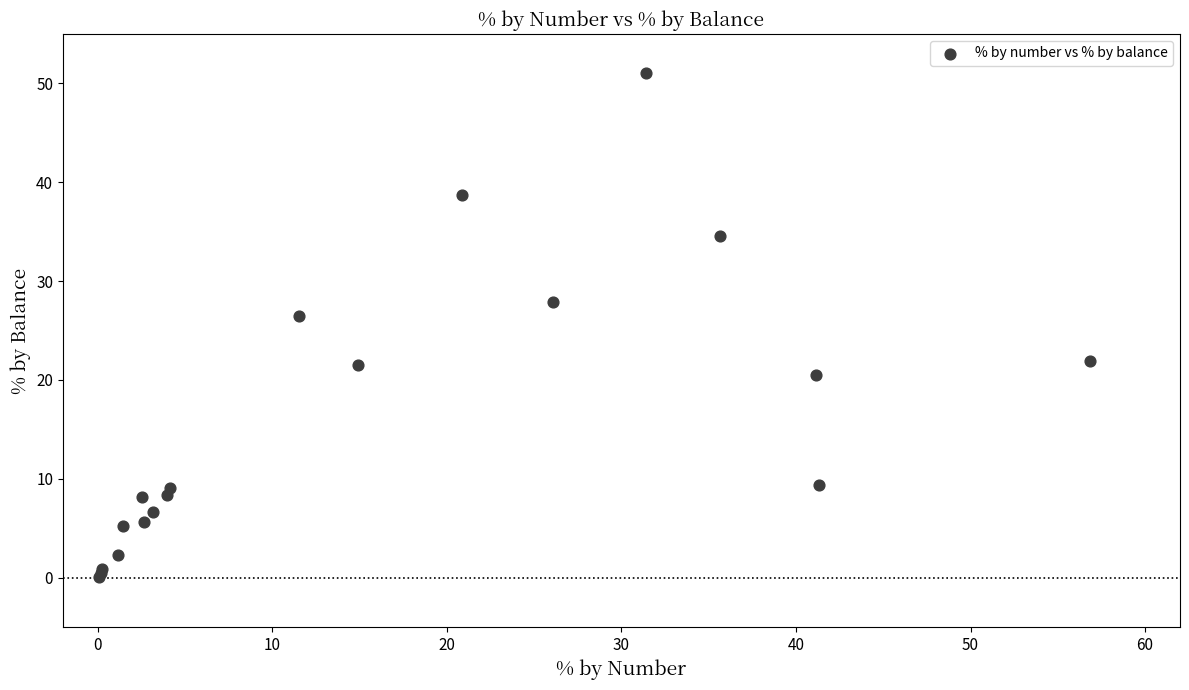

What Y value in the scatter plot is closest to 25?

26.5